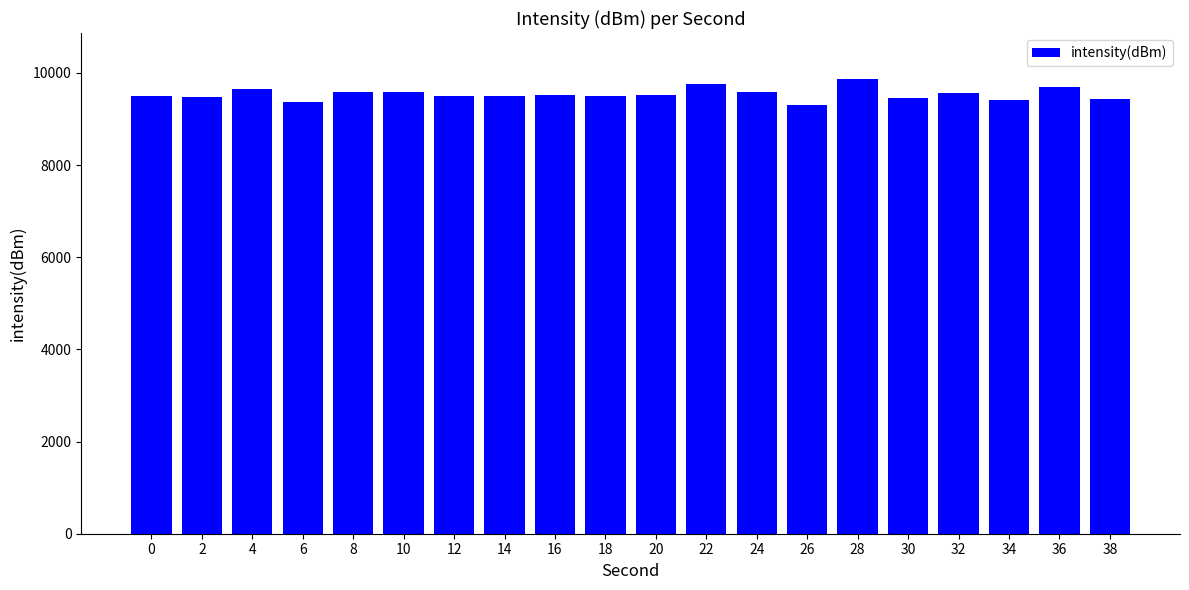

How many values exceed 9515?

10